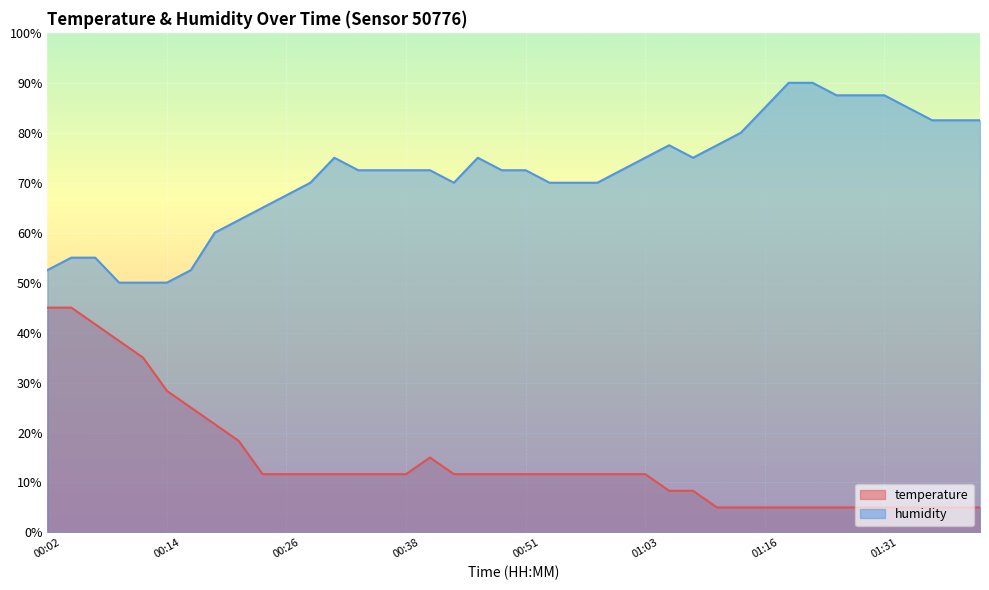

Does the chart display data point markers on the line(s)?

No